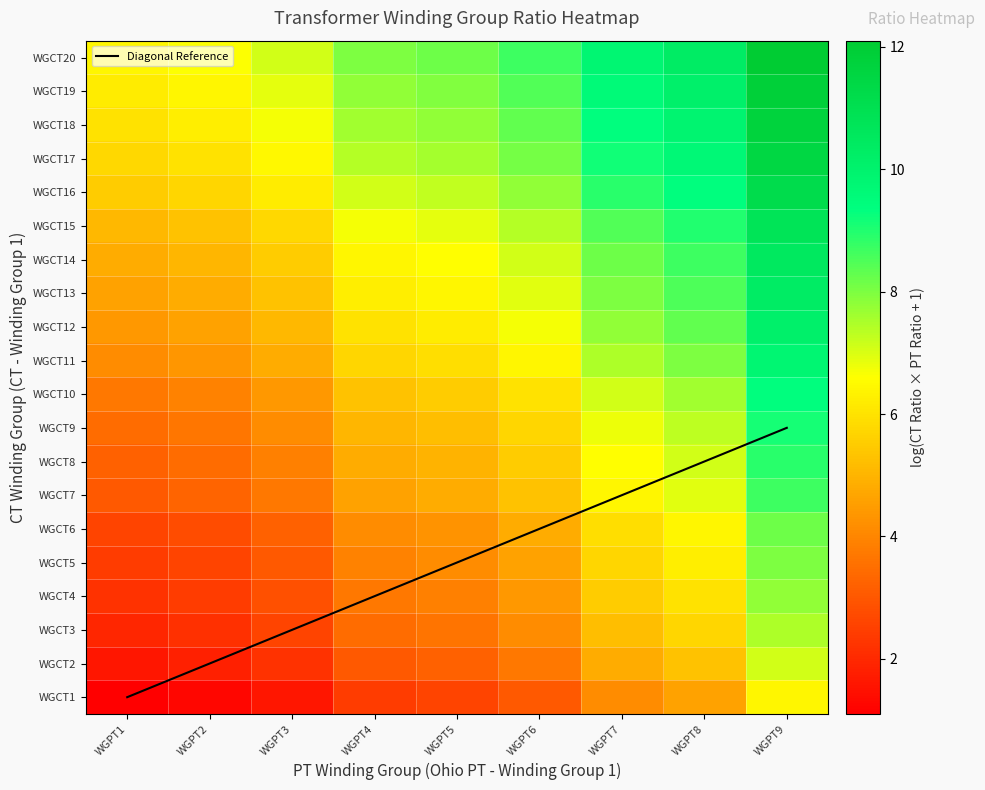

The value of WGCT5 at WGPT7 is 5.7. True or false?

True